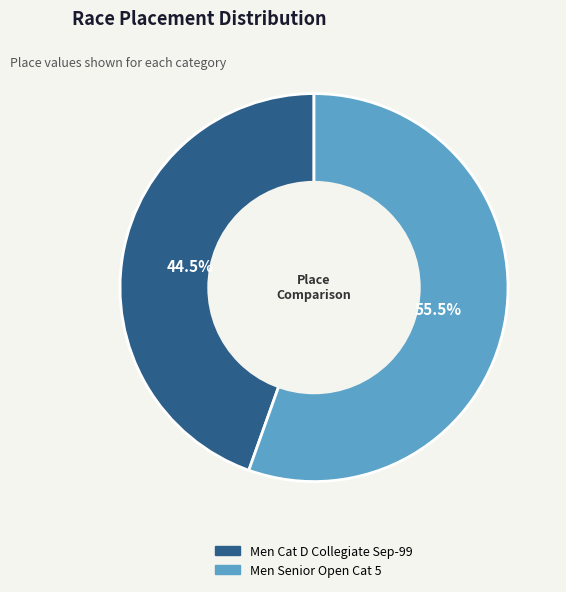

To the nearest percent, what is the difference between the largest and smallest slice percentages?

11%